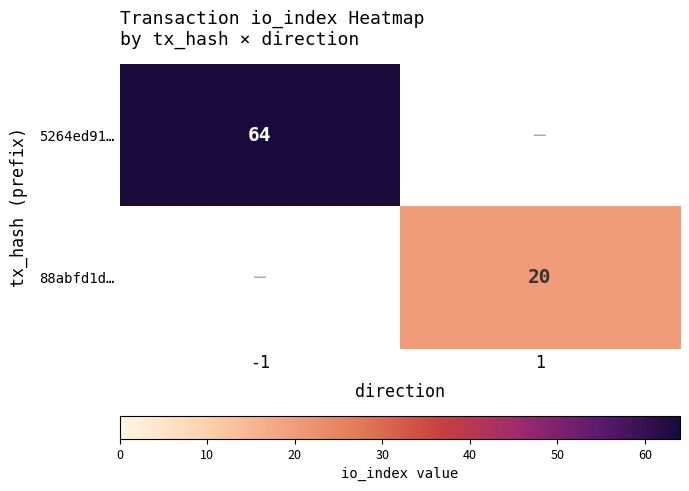

True or false: 88abfd1d… has a value of 20 at 1.

True